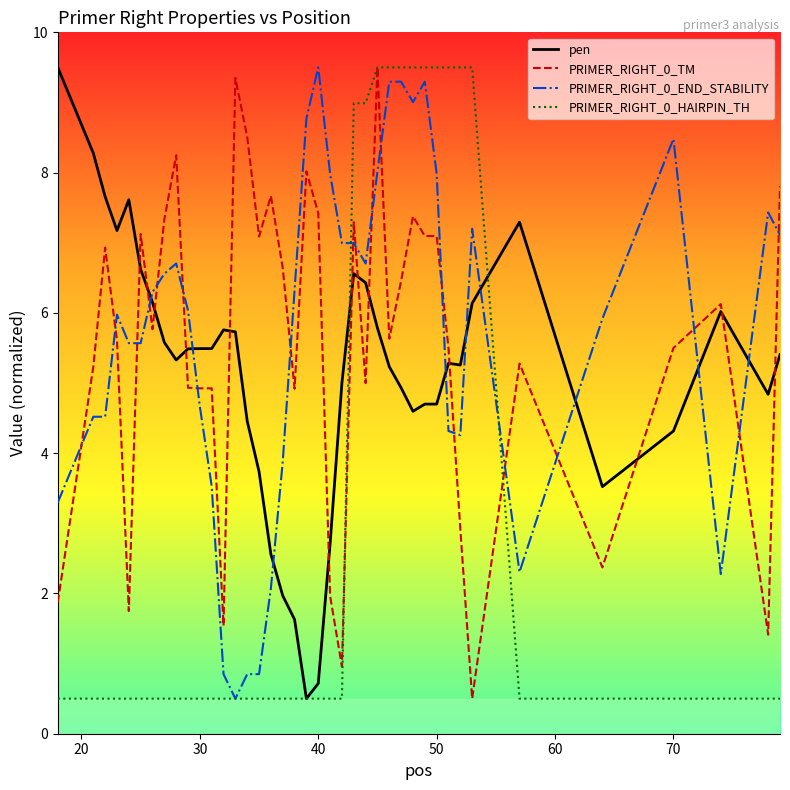

What is the maximum value shown in the chart?

9.5